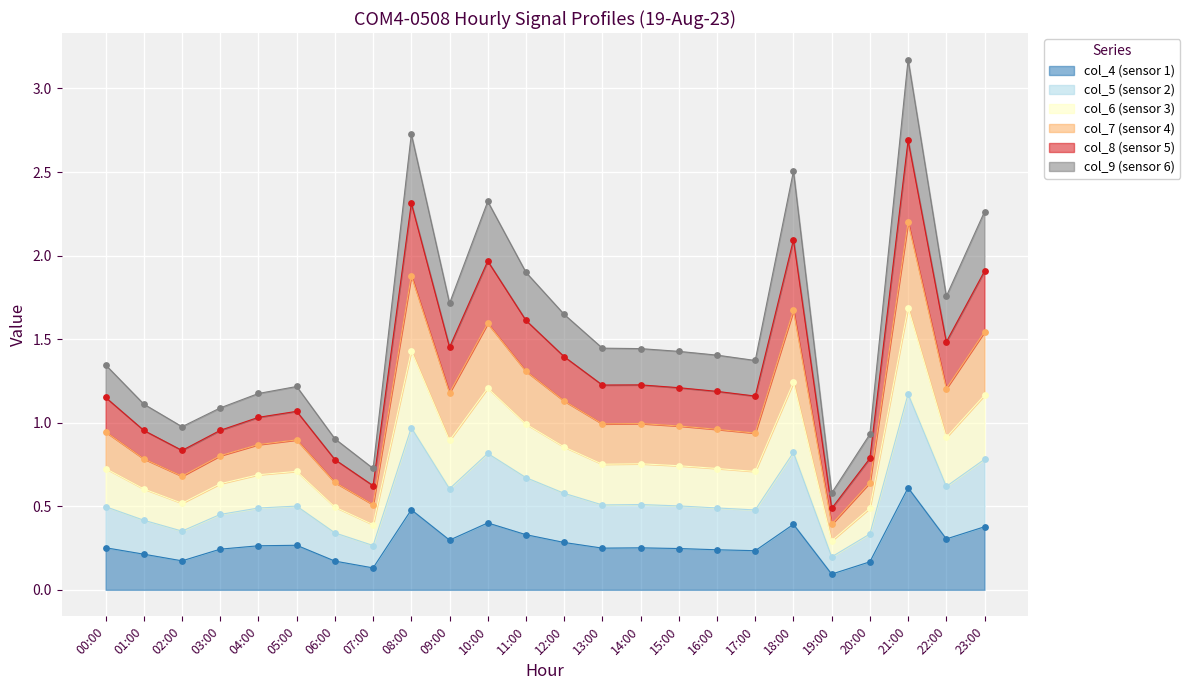

Which series contains the lowest Y value?

col_4